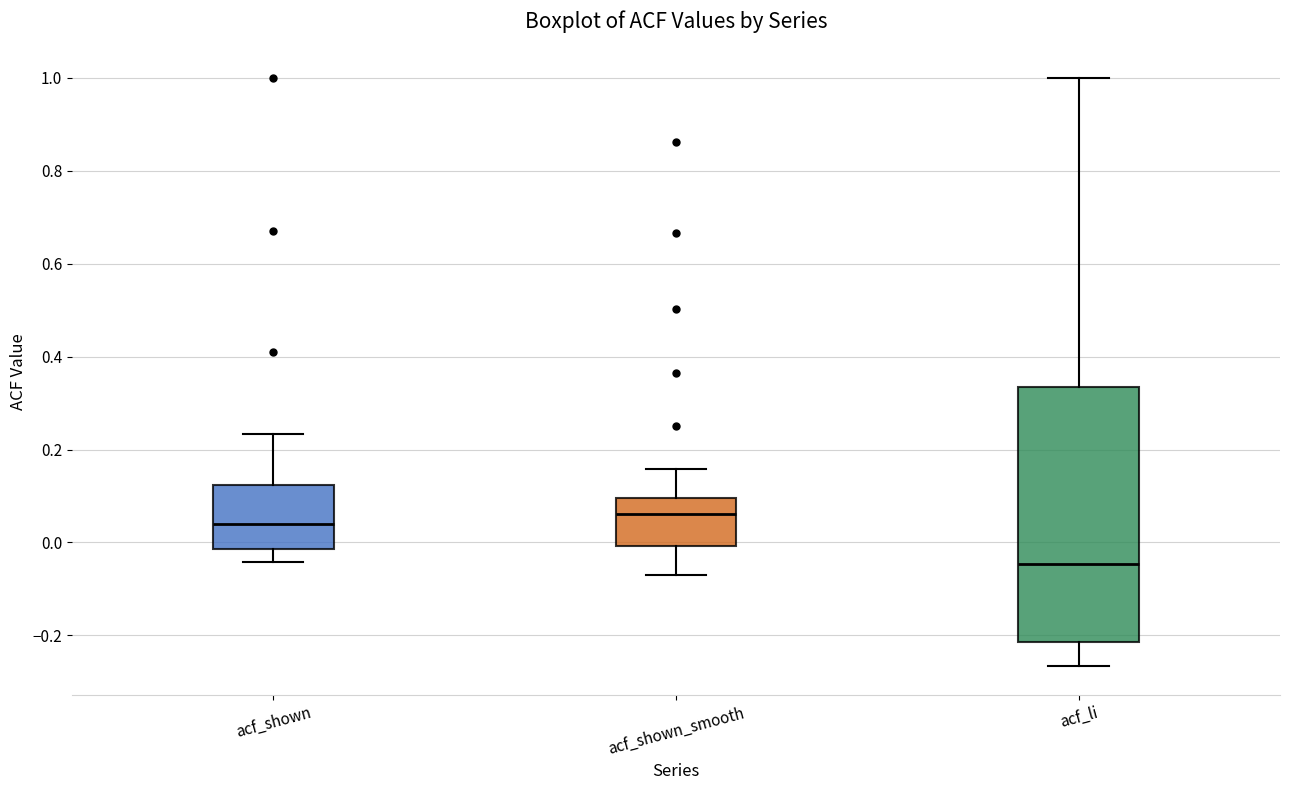

Where is the upper edge of the box for acf_li on the y-axis? The values are not printed on the chart, so give them approximately, as read against the axis.

0.34